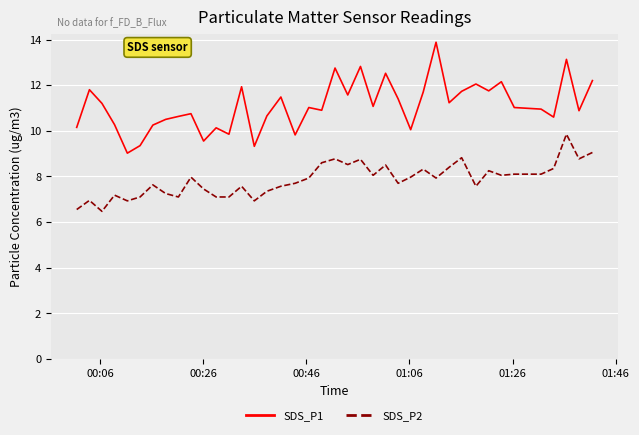

Is this an area chart (filled region under the line)?

No